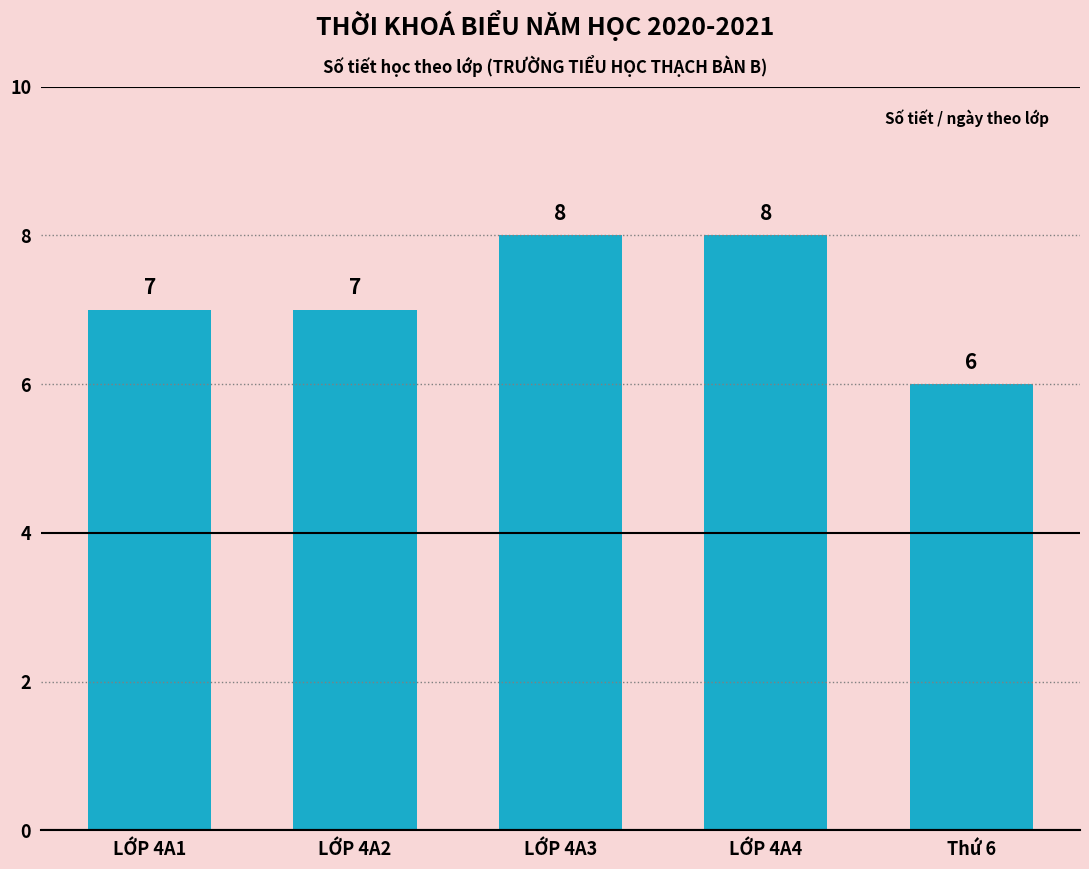

Reading left to right, list all the values displayed in this chart.

LỚP 4A1=7	LỚP 4A2=7	LỚP 4A3=8	LỚP 4A4=8	Thứ 6=6